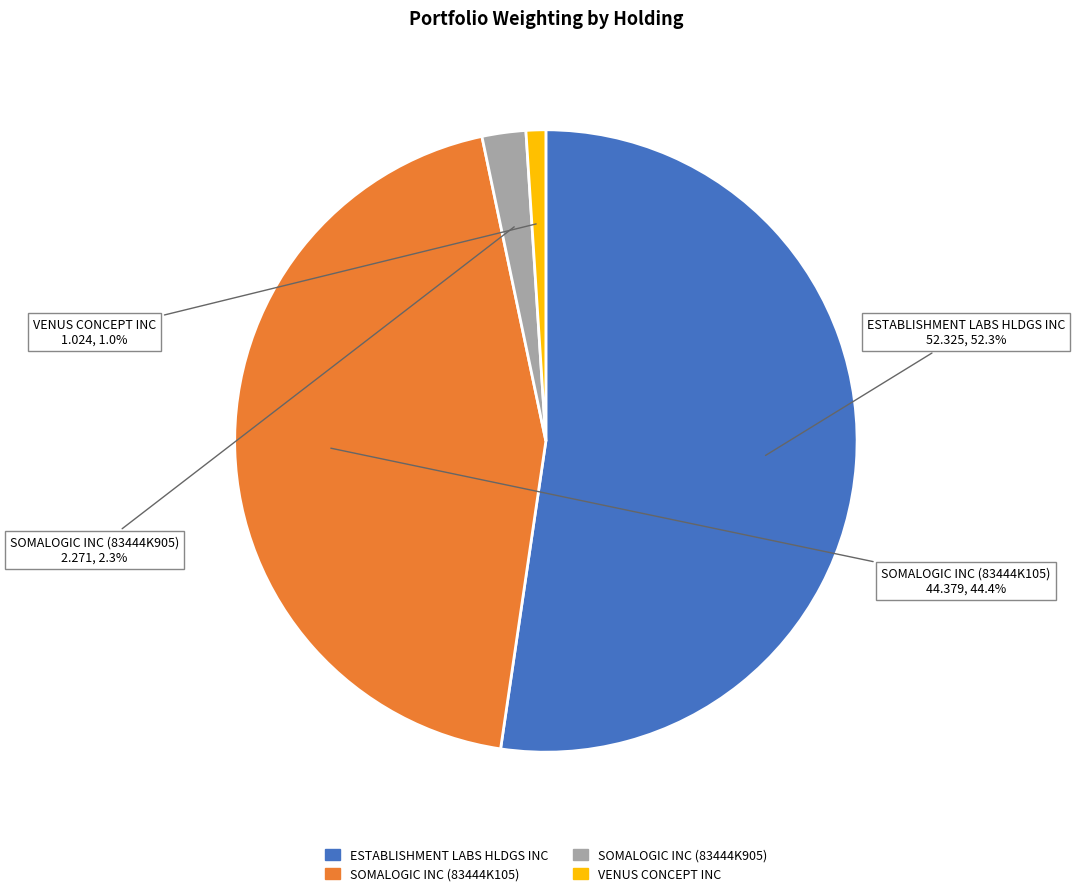

To the nearest percent, what percentage of the pie is VENUS CONCEPT INC?

1%